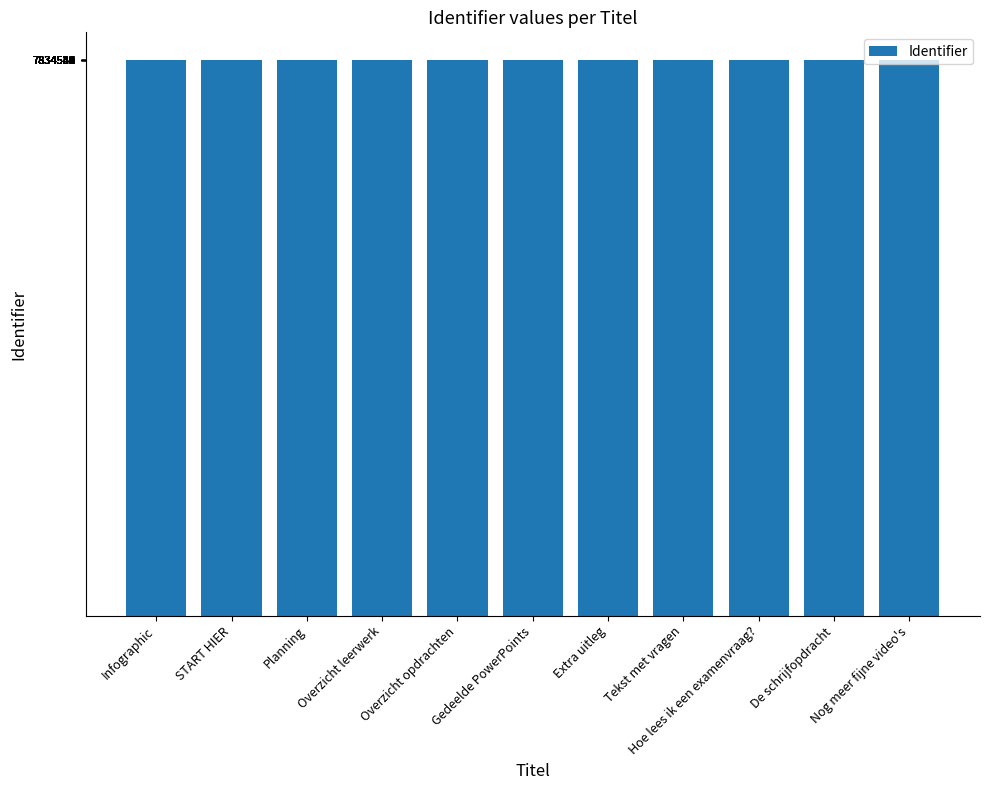

What is the approximate value at Hoe lees ik een examenvraag??

7834546